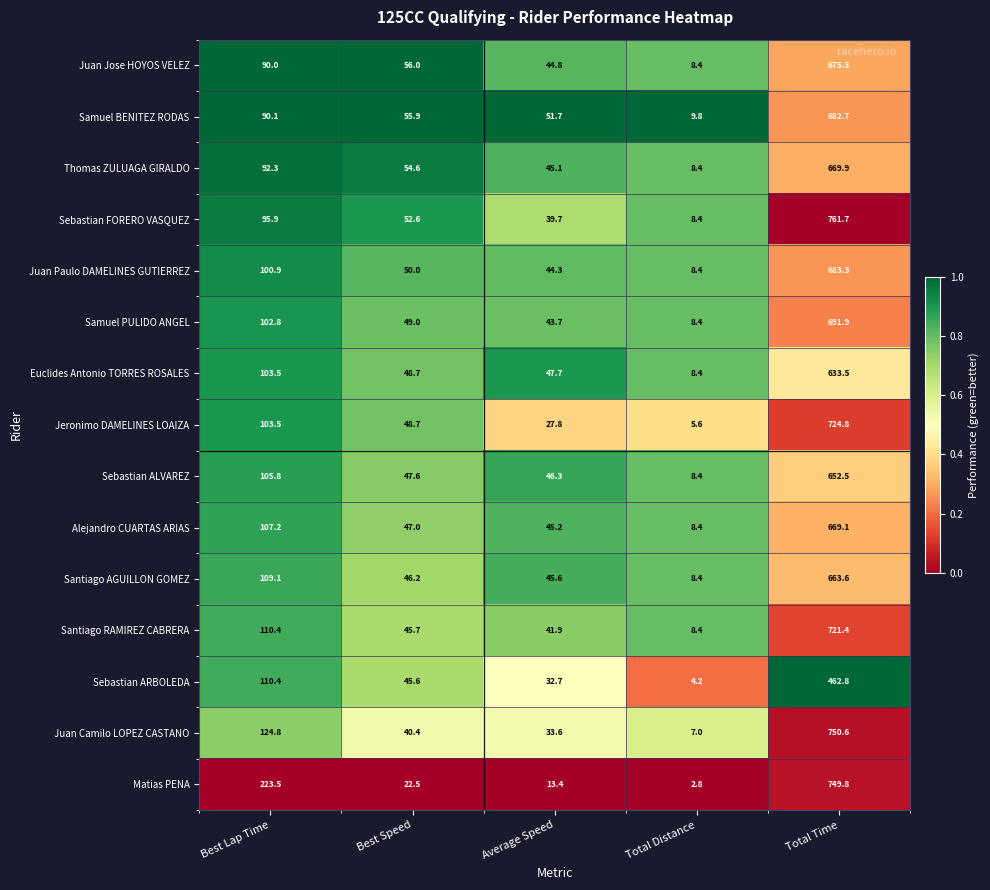

At which category is the sum across all series the highest?

Total Time